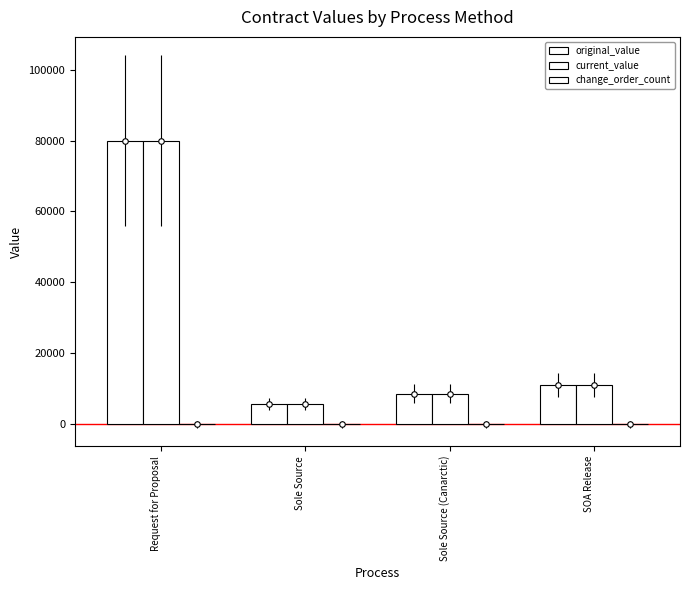

Between SOA Release and Sole Source, which is larger?

SOA Release